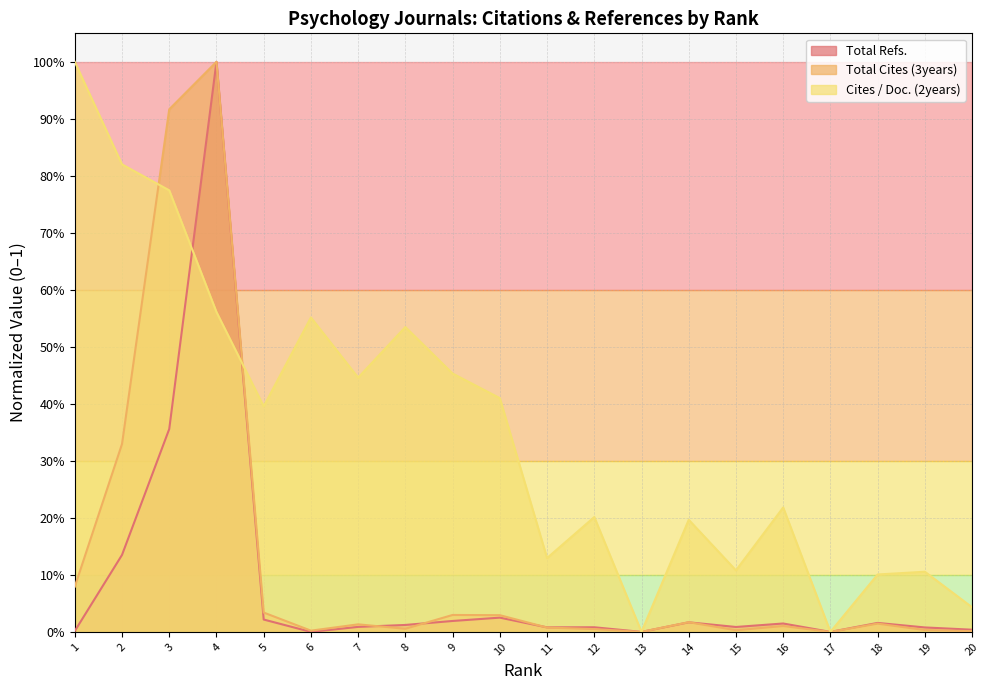

How many data points does each series have?

20